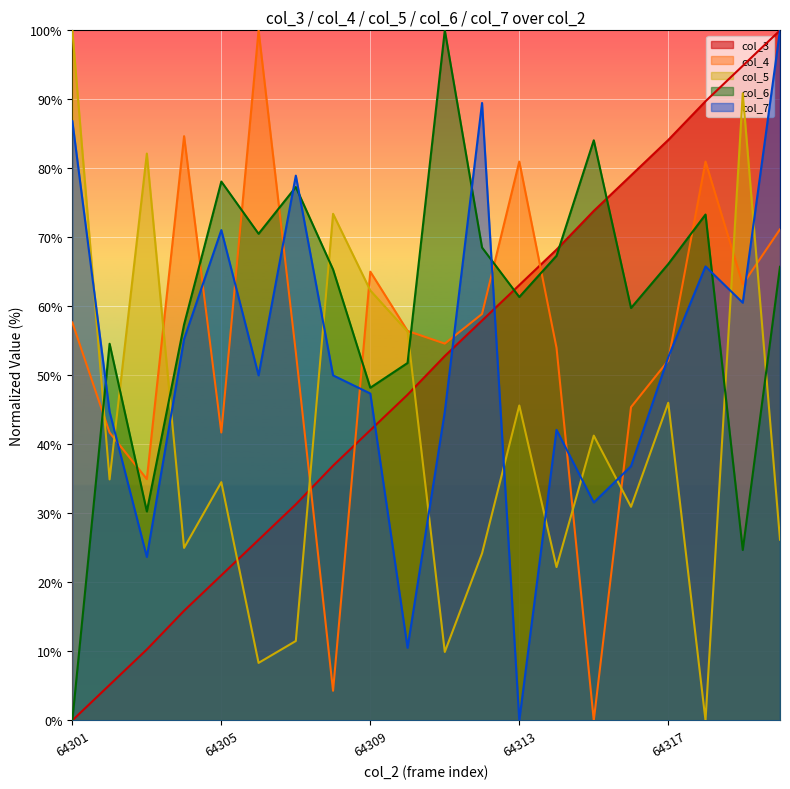

Is it true that col_3 equals 57.9 at 64312?

True